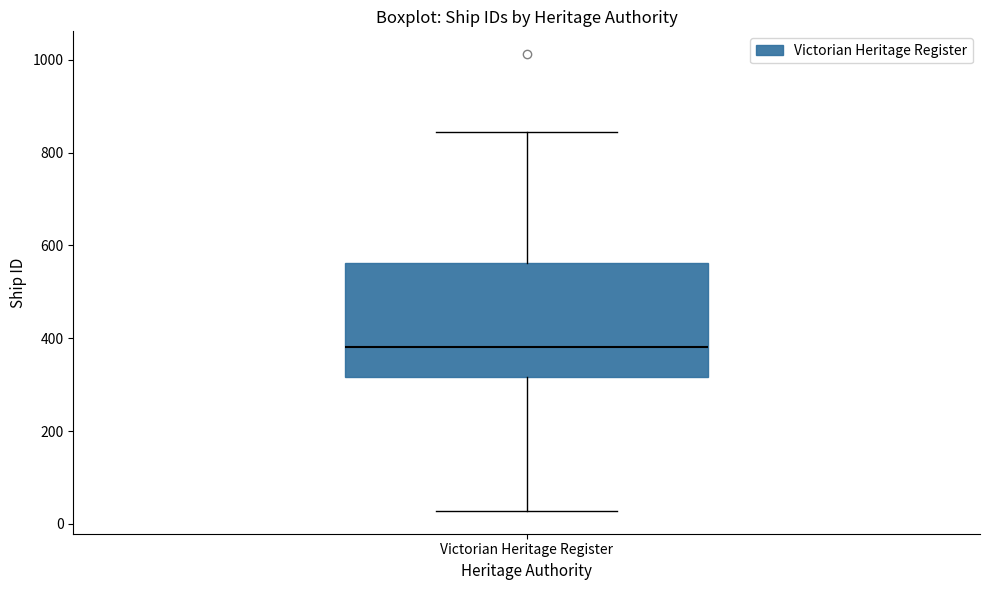

Read this box plot against the y-axis: the position of the median line, the range covered by the box, and the ends of both whiskers. The values are not printed on the chart, so give them approximately, as read against the axis.

median 380, box 320 to 560, whiskers 20 to 840